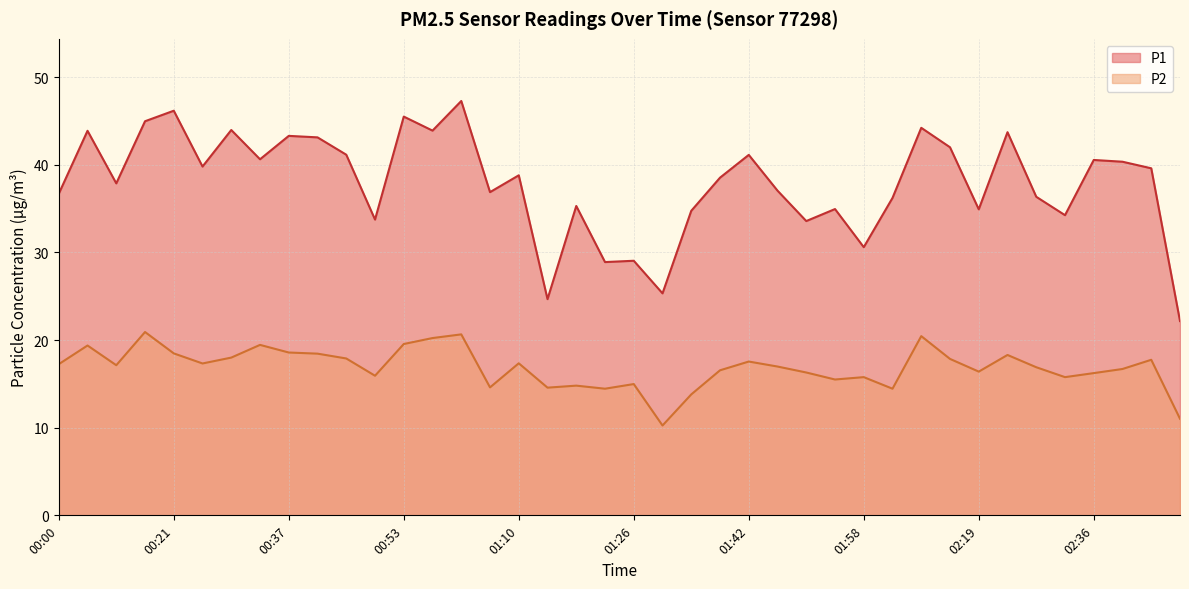

List the series in order of their overall mean, lowest first.

P2, P1